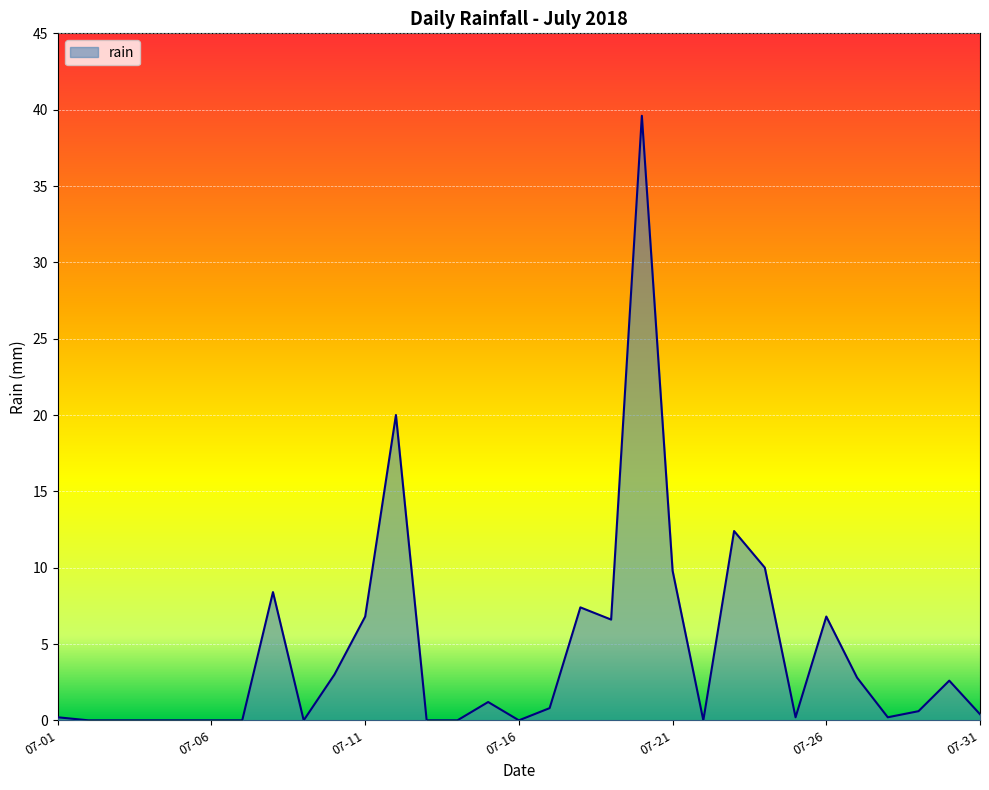

What is the greatest value displayed?

39.6